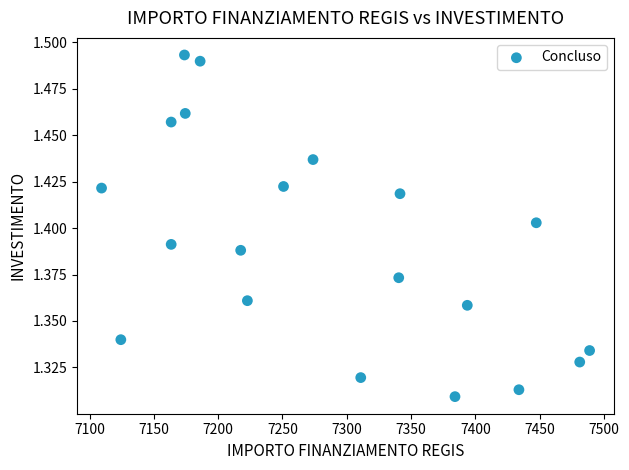

What is the range of X values (max minus min)?

379.7